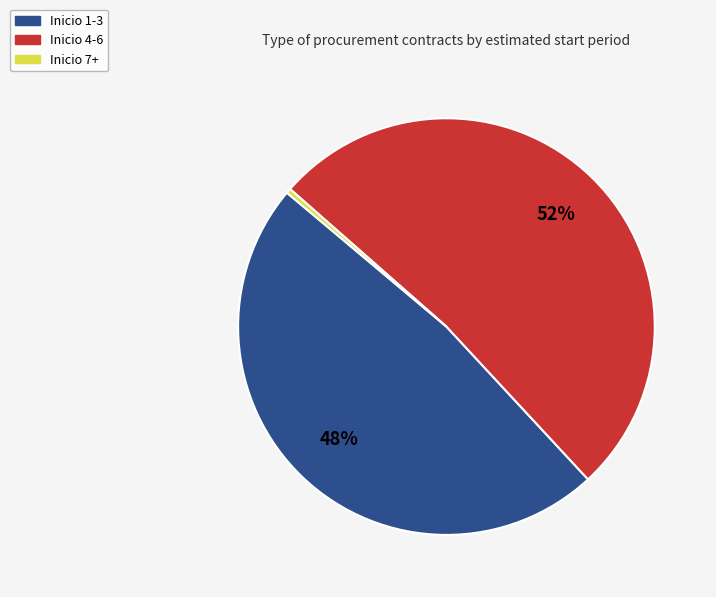

What is the largest slice in the pie chart?

Inicio 4-6